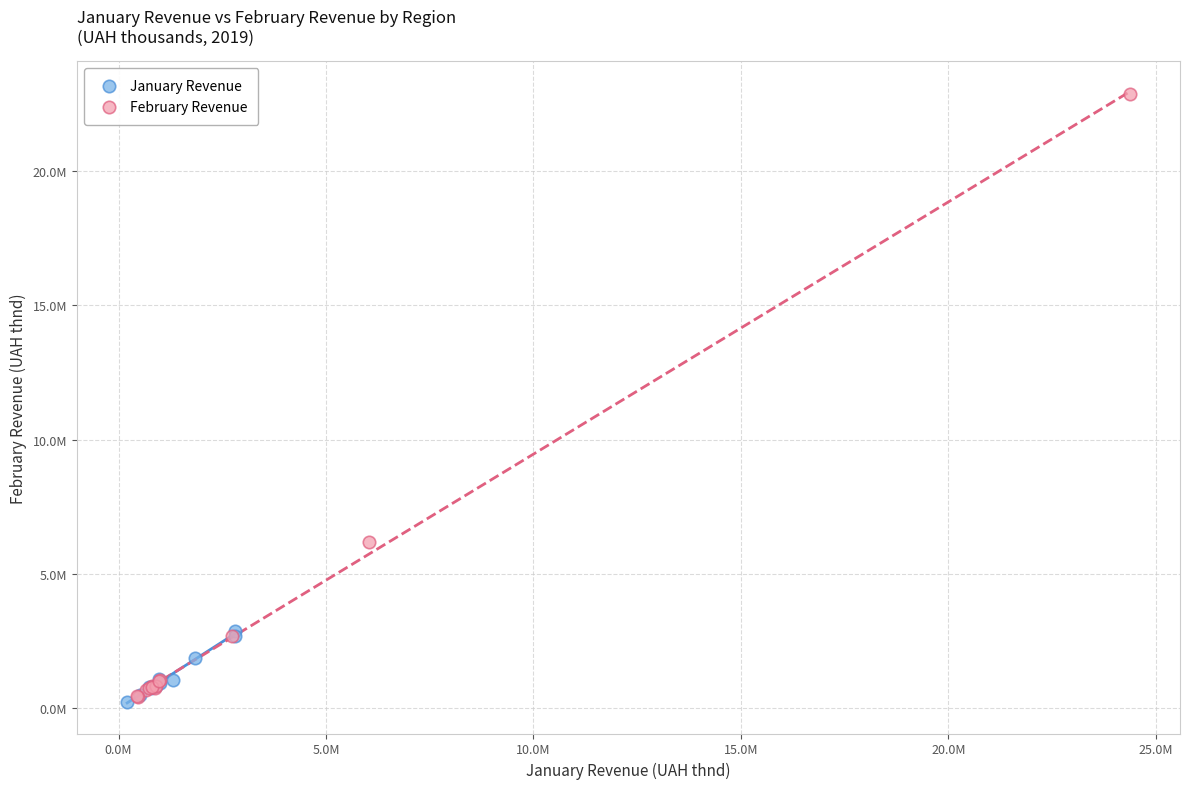

Which series contains the highest Y value?

February Revenue